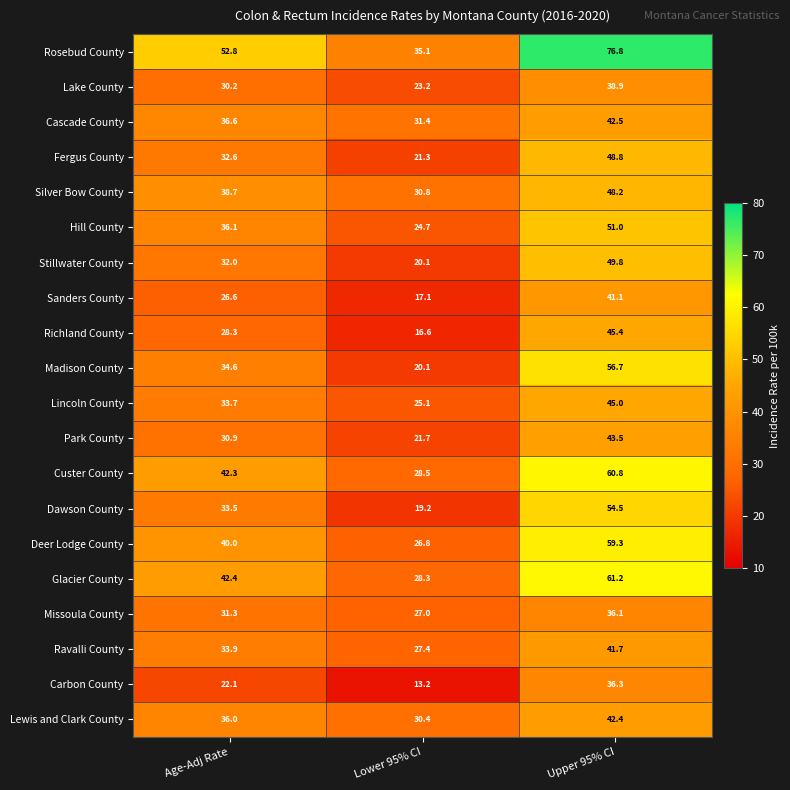

Rank the series at Upper 95% CI from lowest to highest value.

Missoula County, Carbon County, Lake County, Sanders County, Ravalli County, Lewis and Clark County, Cascade County, Park County, Lincoln County, Richland County, Silver Bow County, Fergus County, Stillwater County, Hill County, Dawson County, Madison County, Deer Lodge County, Custer County, Glacier County, Rosebud County